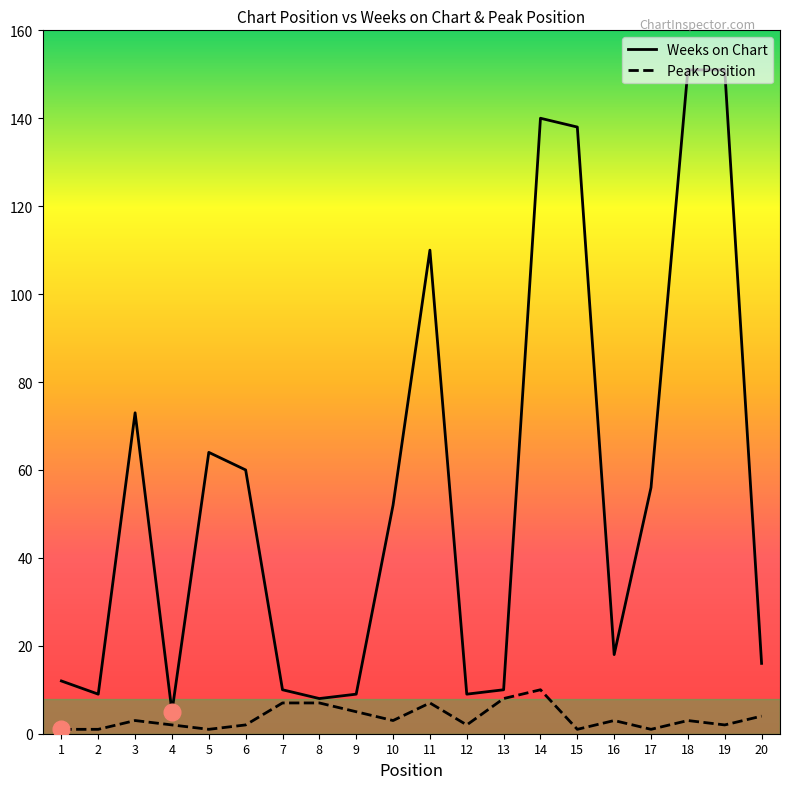

Which series has the largest range (max minus min)?

Weeks on Chart